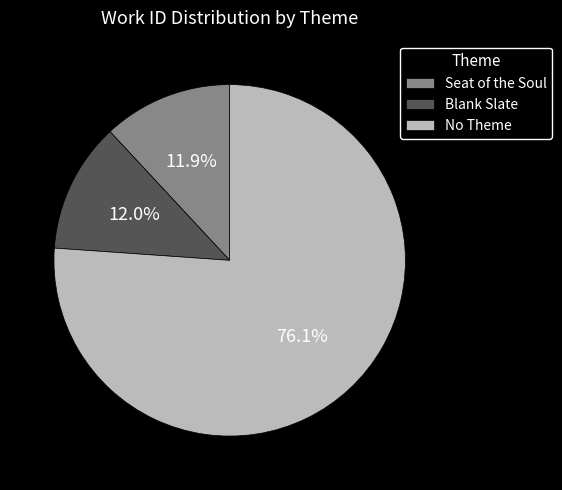

Which slice is the largest?

No Theme